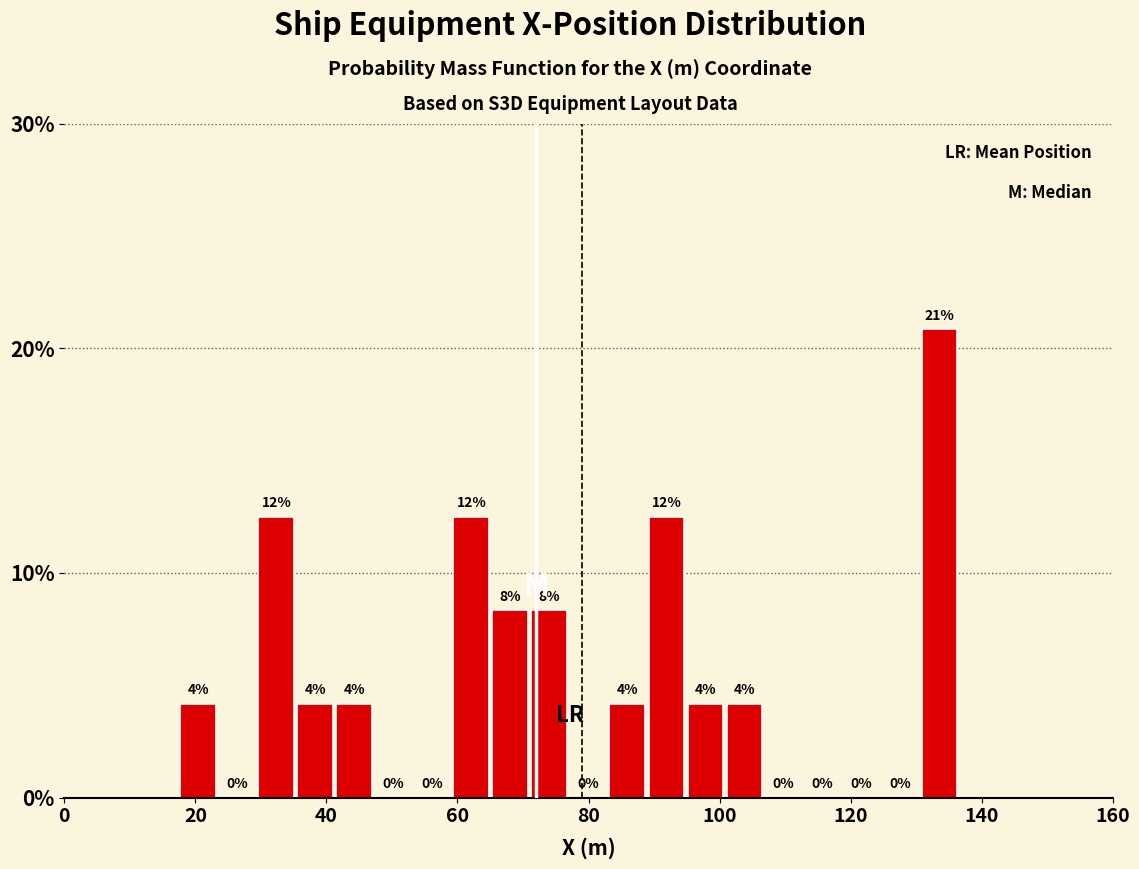

Around what value on the x-axis is the tallest bar? Give the approximate position of its centre, as read against the axis.

134